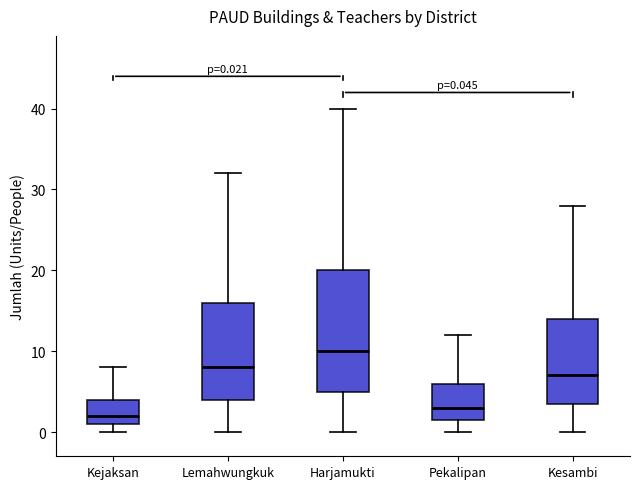

Comparing the boxes themselves (not the whiskers), which one is the tallest?

Harjamukti